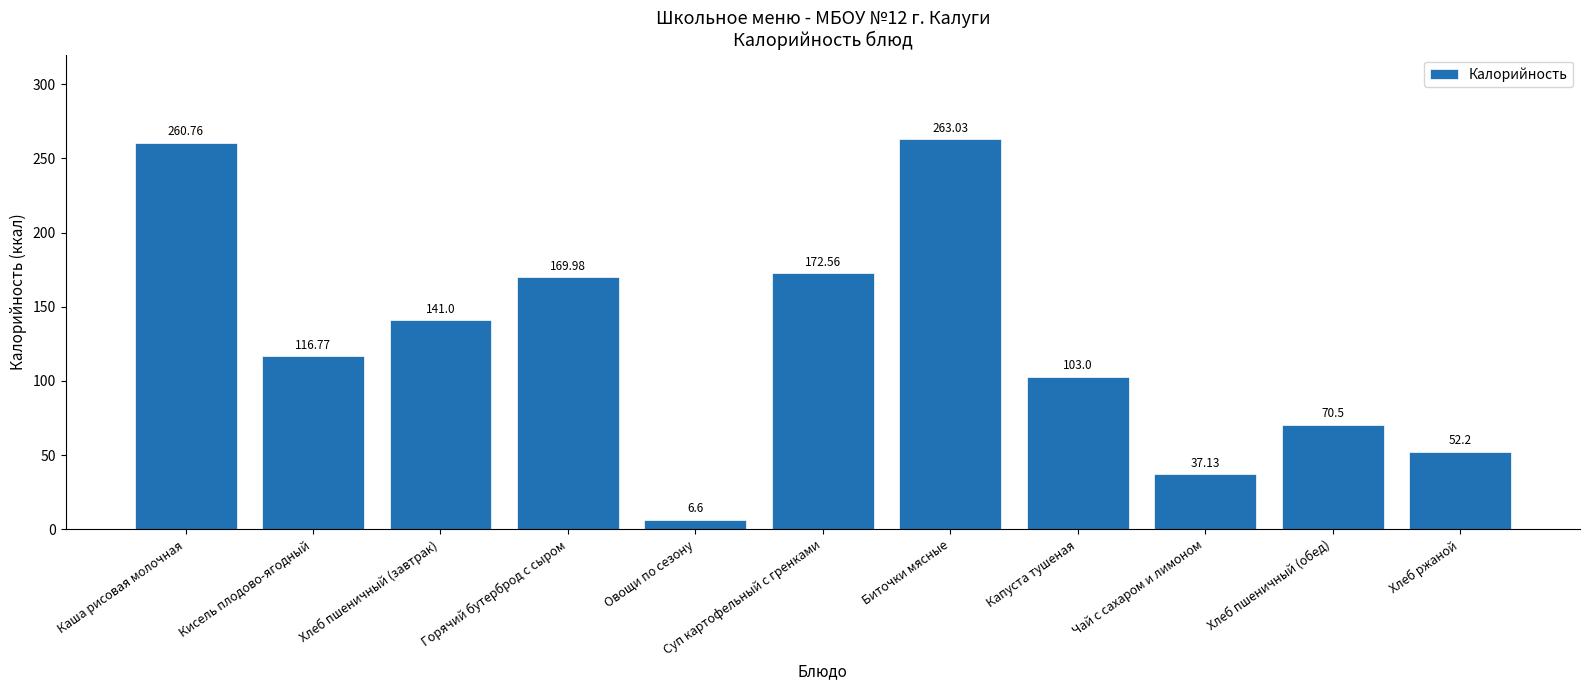

True or false: the data shows 33.7 at Хлеб пшеничный (обед).

False